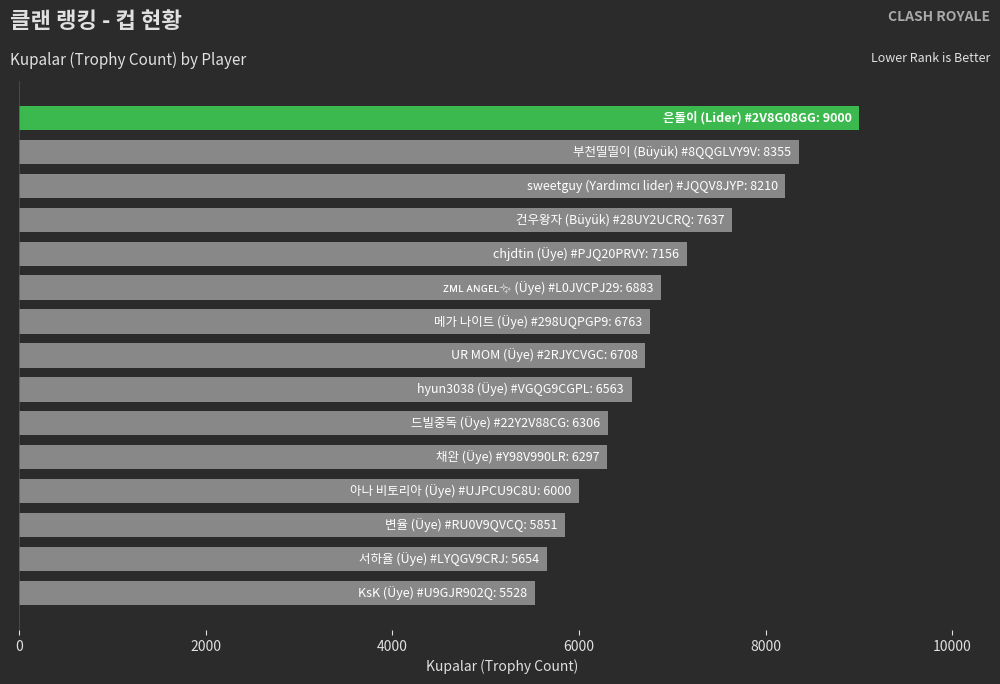

What is the value of the 7th bar from the top?

6763